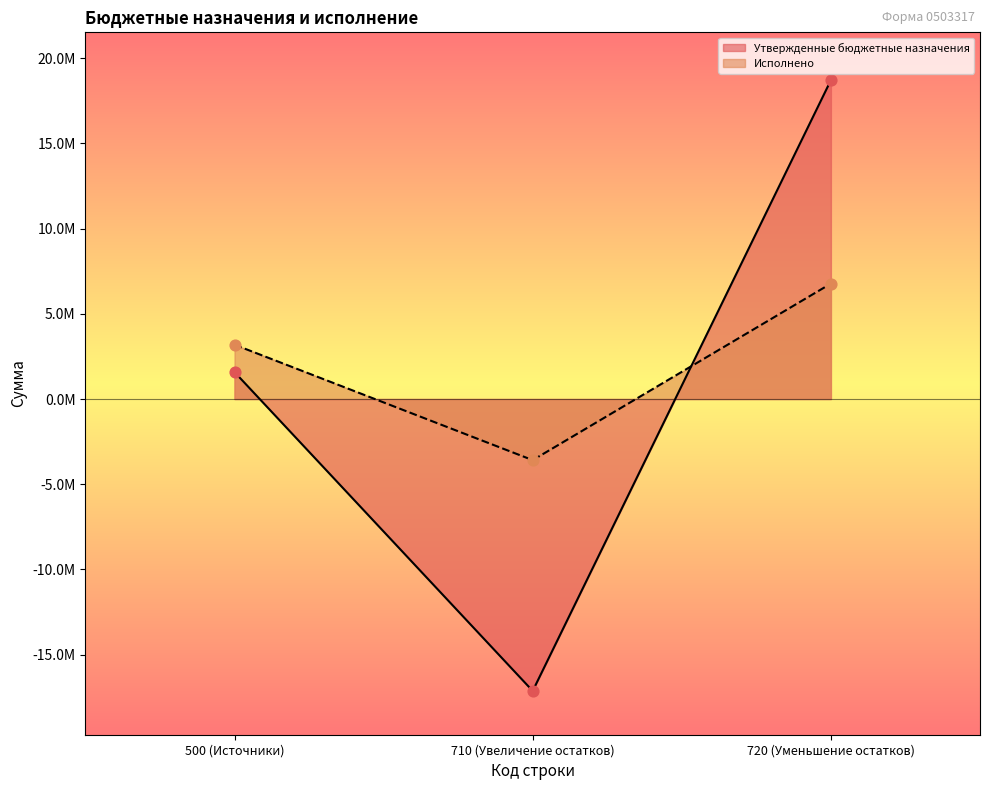

Which series has the largest Y range (max minus min)?

Утвержденные бюджетные назначения